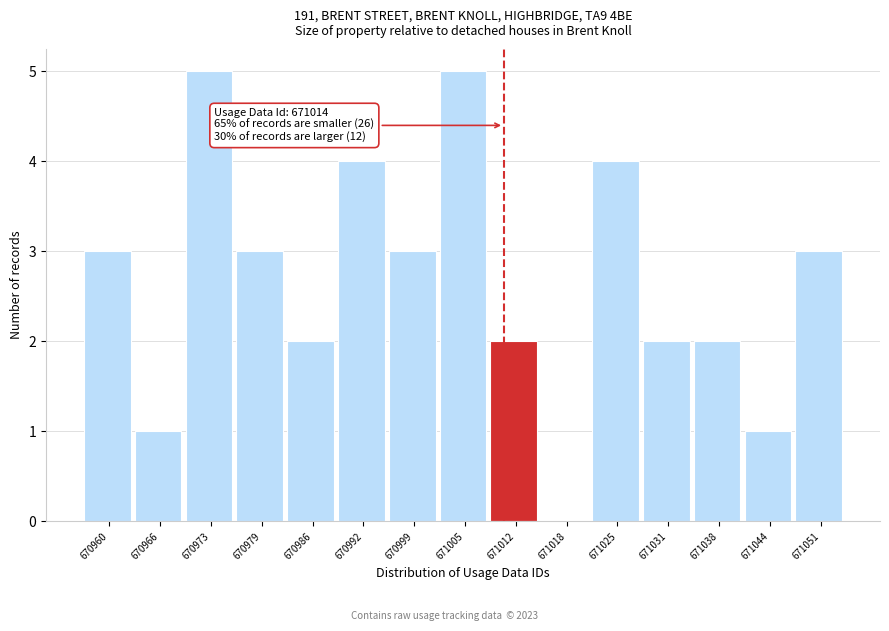

Reading left to right, extract all data points from this chart.

670960=3	670966=1	670973=5	670979=3	670986=2	670992=4	670999=3	671005=5	671012=2	671018=0	671025=4	671031=2	671038=2	671044=1	671051=3